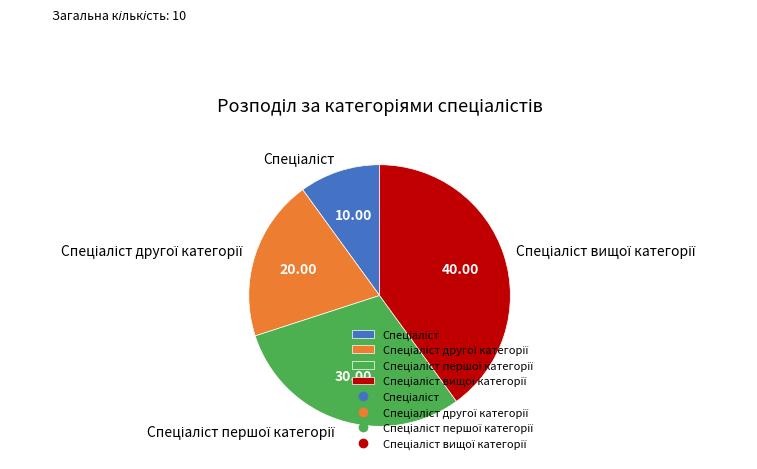

Is there a majority slice in this chart?

No